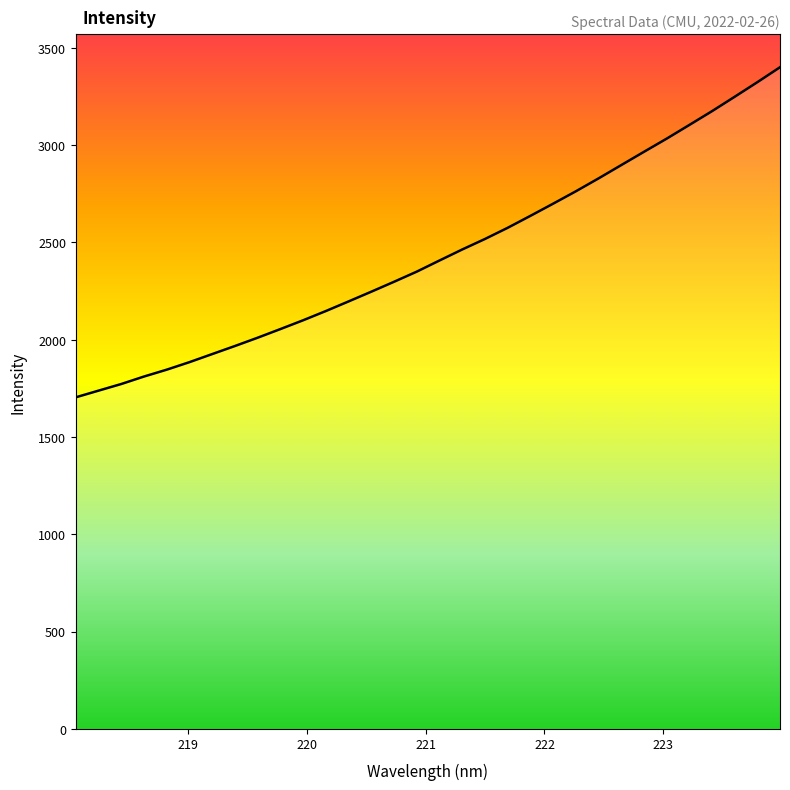

What is the greatest value displayed?

3400.1